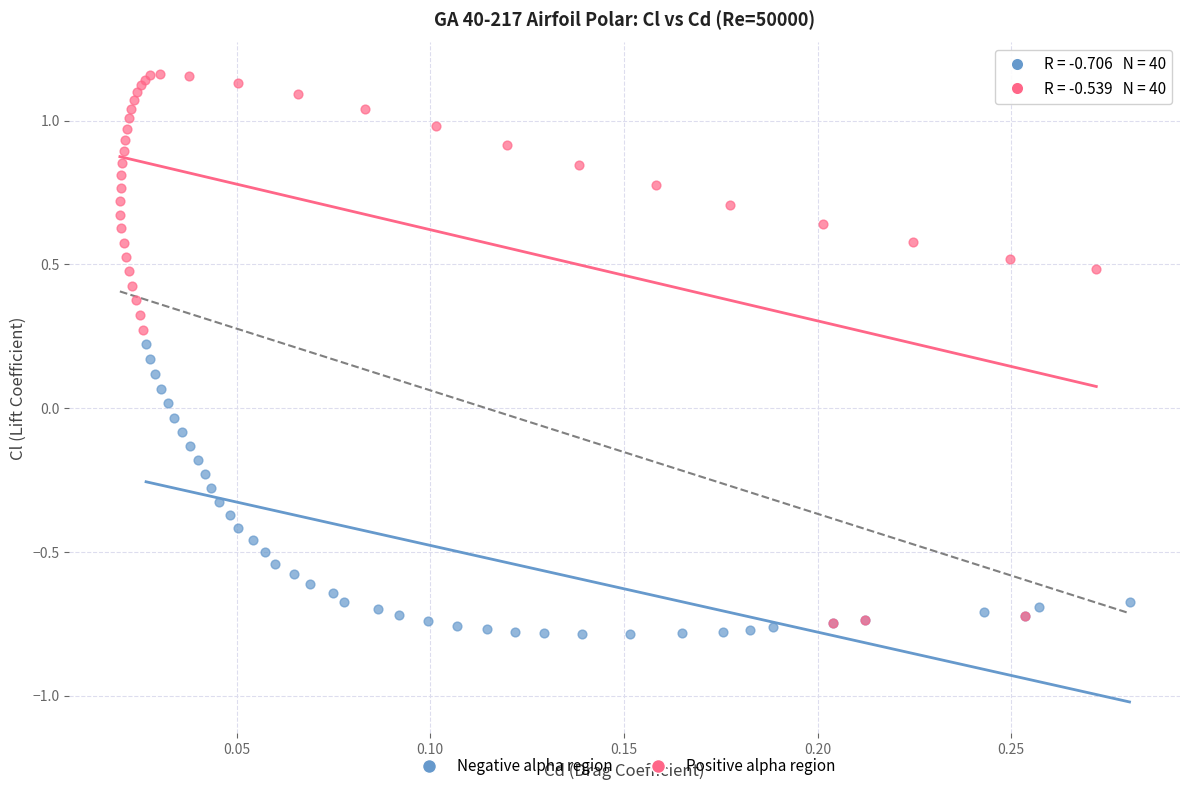

Which series contains the lowest Y value?

Negative alpha region